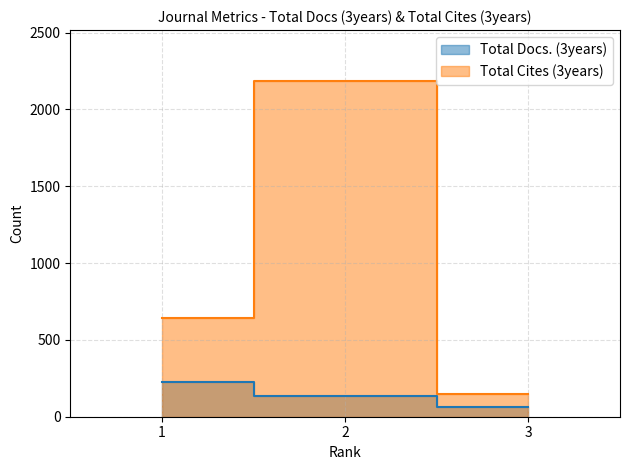

What is the value of the Total Cites (3years) point at the 3rd from the left?

148